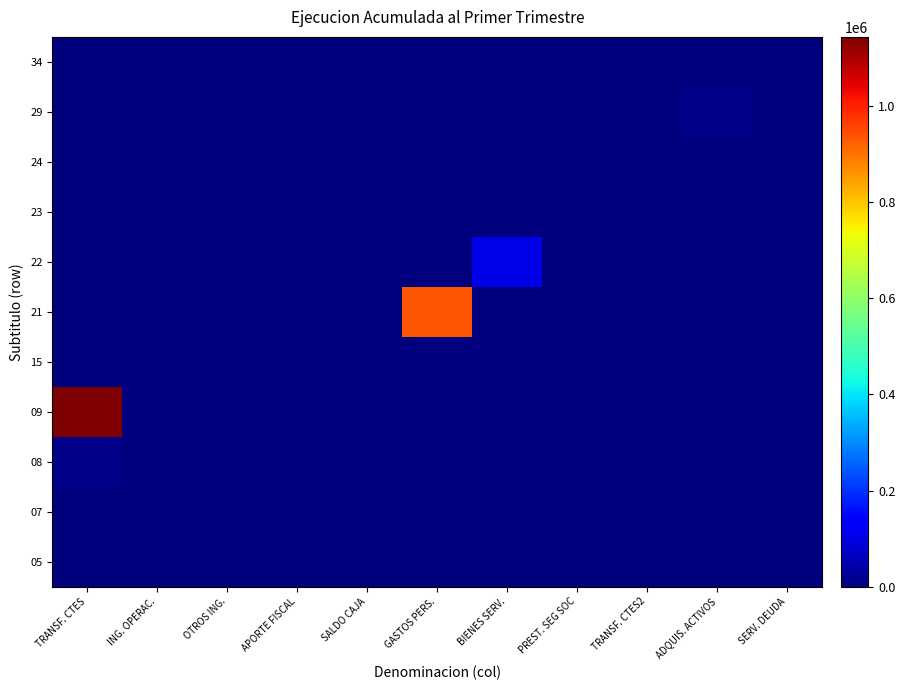

What is the greatest value displayed?

1144886